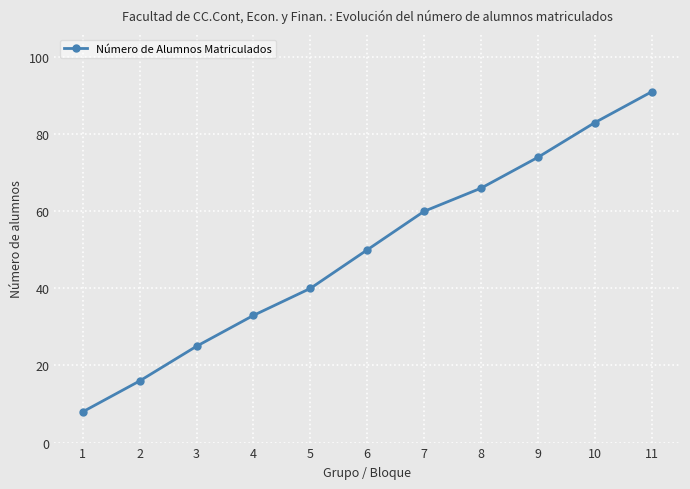

What is the difference between the values at 7 and 9?

14